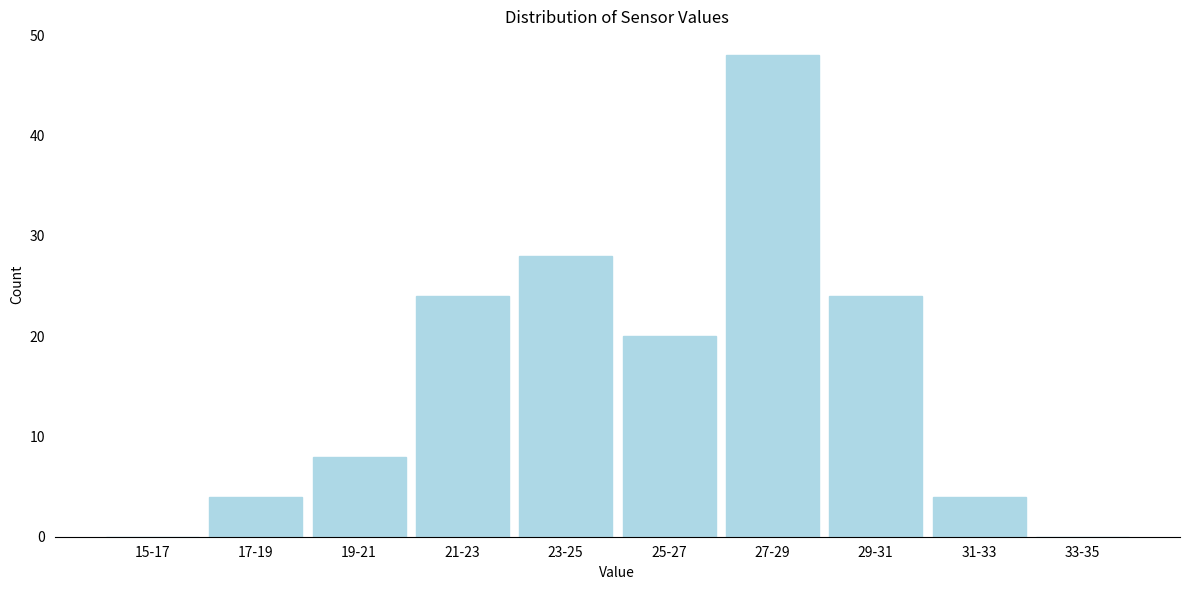

Reading right to left, what are all the values shown in this chart?

33-35=0	31-33=4	29-31=24	27-29=48	25-27=20	23-25=28	21-23=24	19-21=8	17-19=4	15-17=0